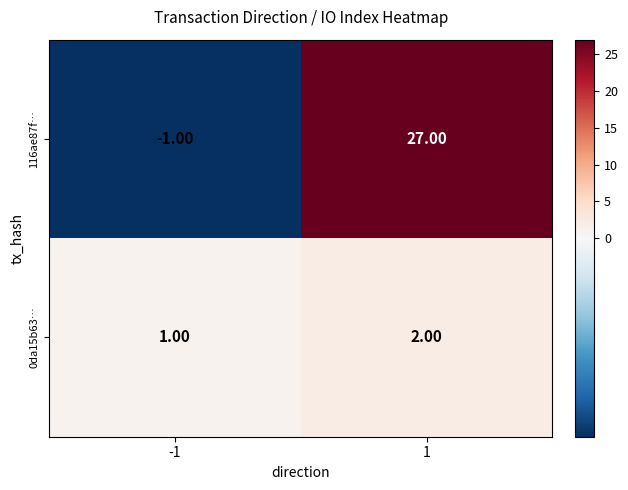

How many data points does each series have?

2